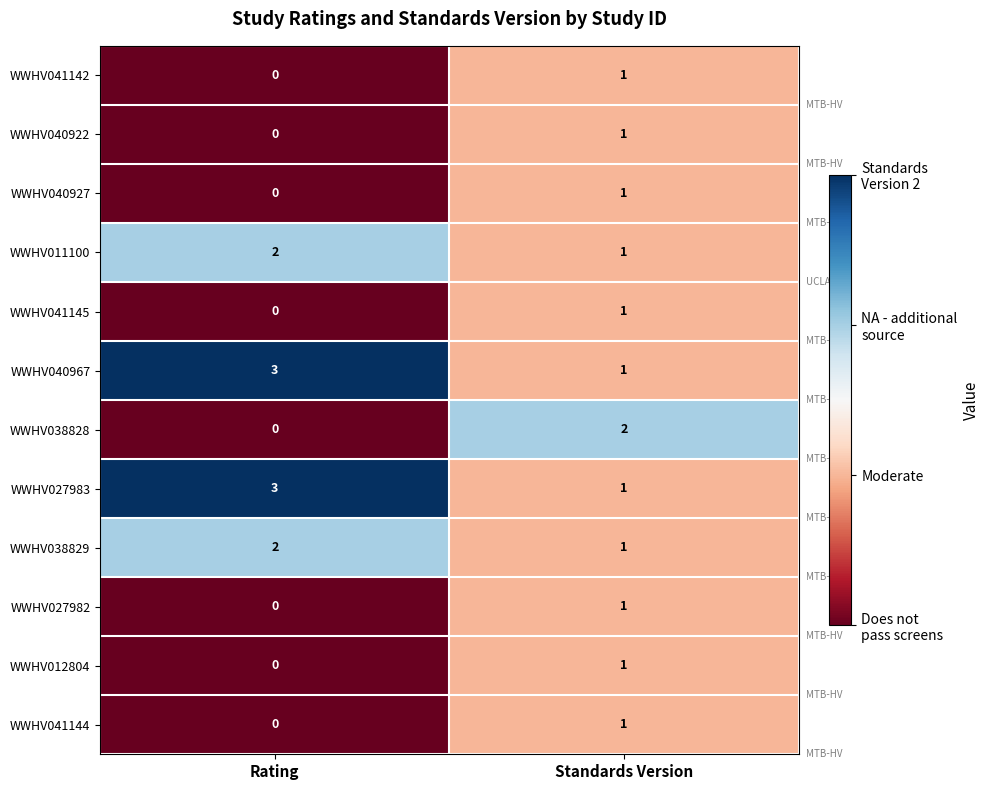

At which label does WWHV041144 reach its minimum?

Rating